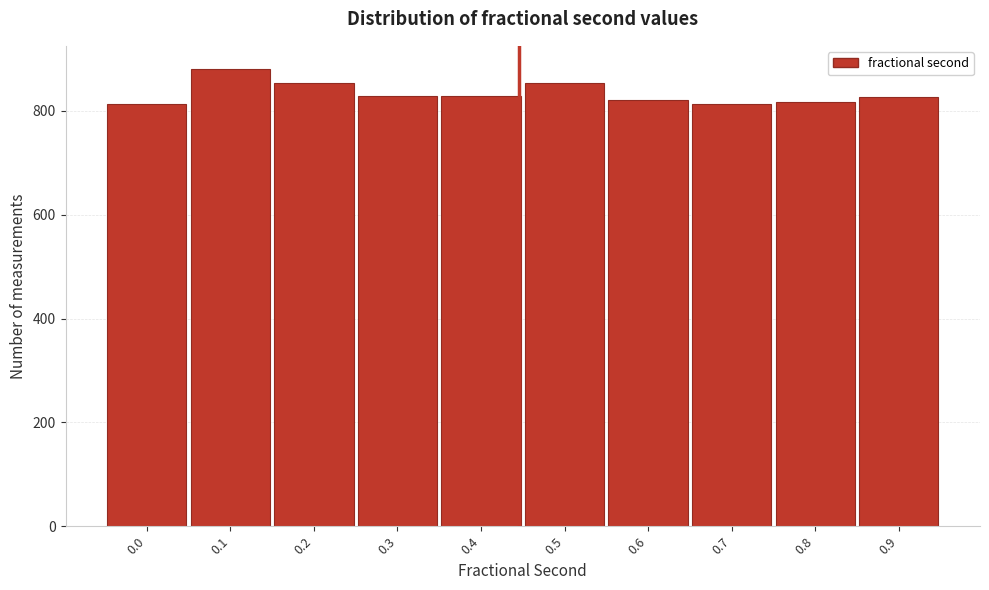

Approximately how many times larger is the value at 0.4 compared to 0.6?

1.0